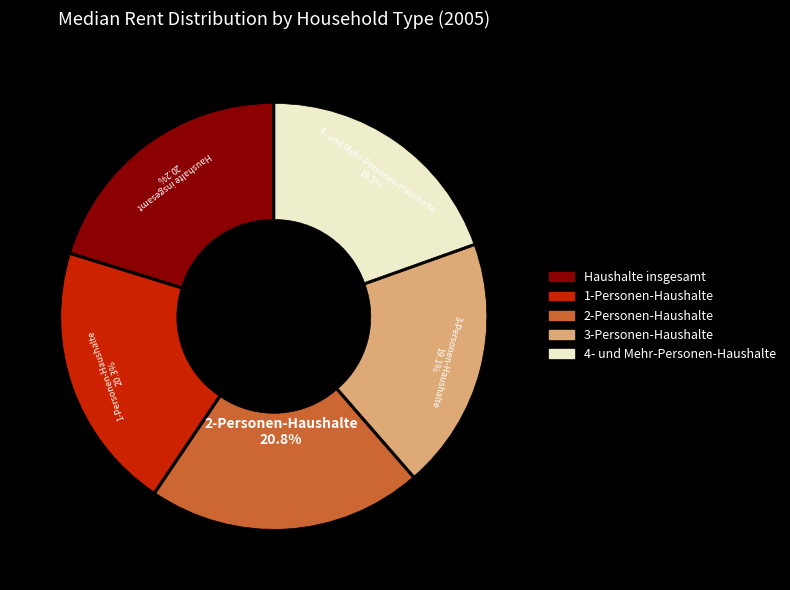

How much of the chart is everything except 4- und Mehr-Personen-Haushalte?

80.5%